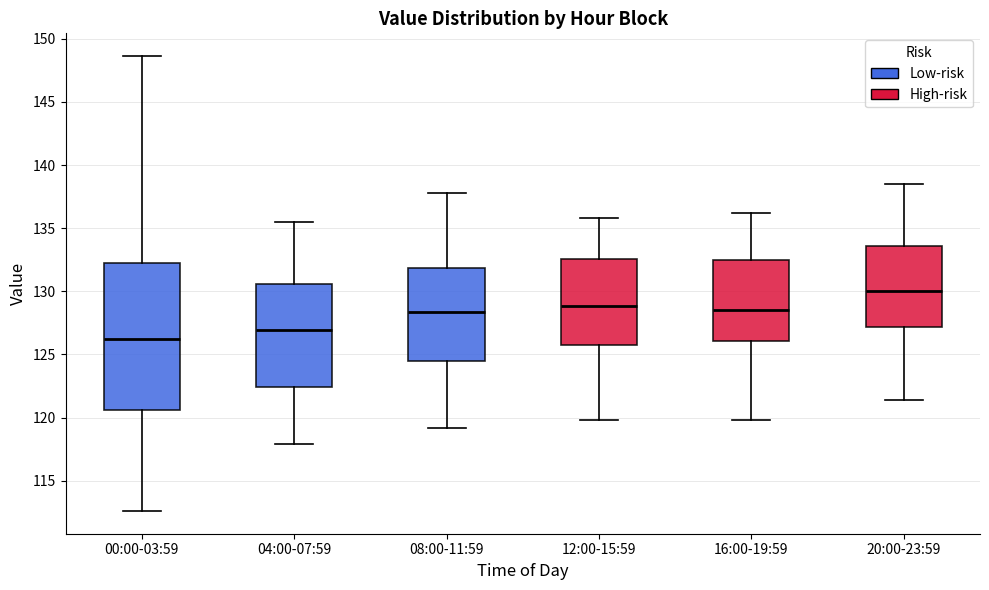

Reading left to right, read every box against the y-axis: the position of its median line, the range the box covers, and the ends of its whiskers. The values are not printed on the chart, so give them approximately, as read against the axis.

00:00-03:59: median 126.0, box 120.5 to 132.0, whiskers 112.5 to 148.5
04:00-07:59: median 127.0, box 122.5 to 130.5, whiskers 118.0 to 135.5
08:00-11:59: median 128.5, box 124.5 to 132.0, whiskers 119.0 to 138.0
12:00-15:59: median 129.0, box 126.0 to 132.5, whiskers 120.0 to 136.0
16:00-19:59: median 128.5, box 126.0 to 132.5, whiskers 120.0 to 136.0
20:00-23:59: median 130.0, box 127.0 to 133.5, whiskers 121.5 to 138.5